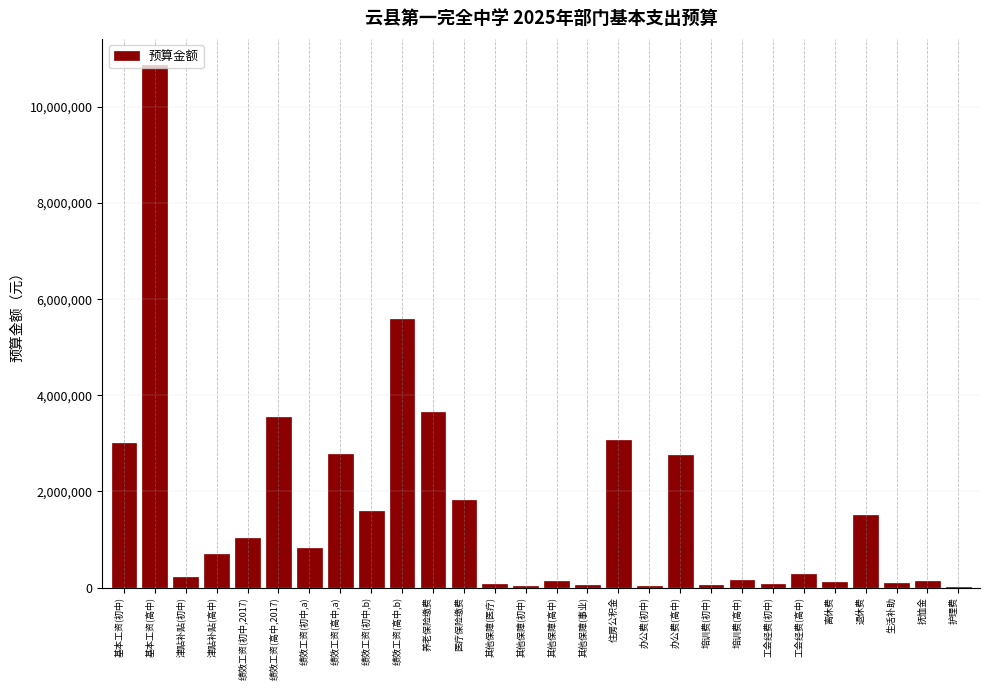

Approximately how many times larger is the value at 绩效工资(高中,b) compared to 绩效工资(初中,b)?

3.5